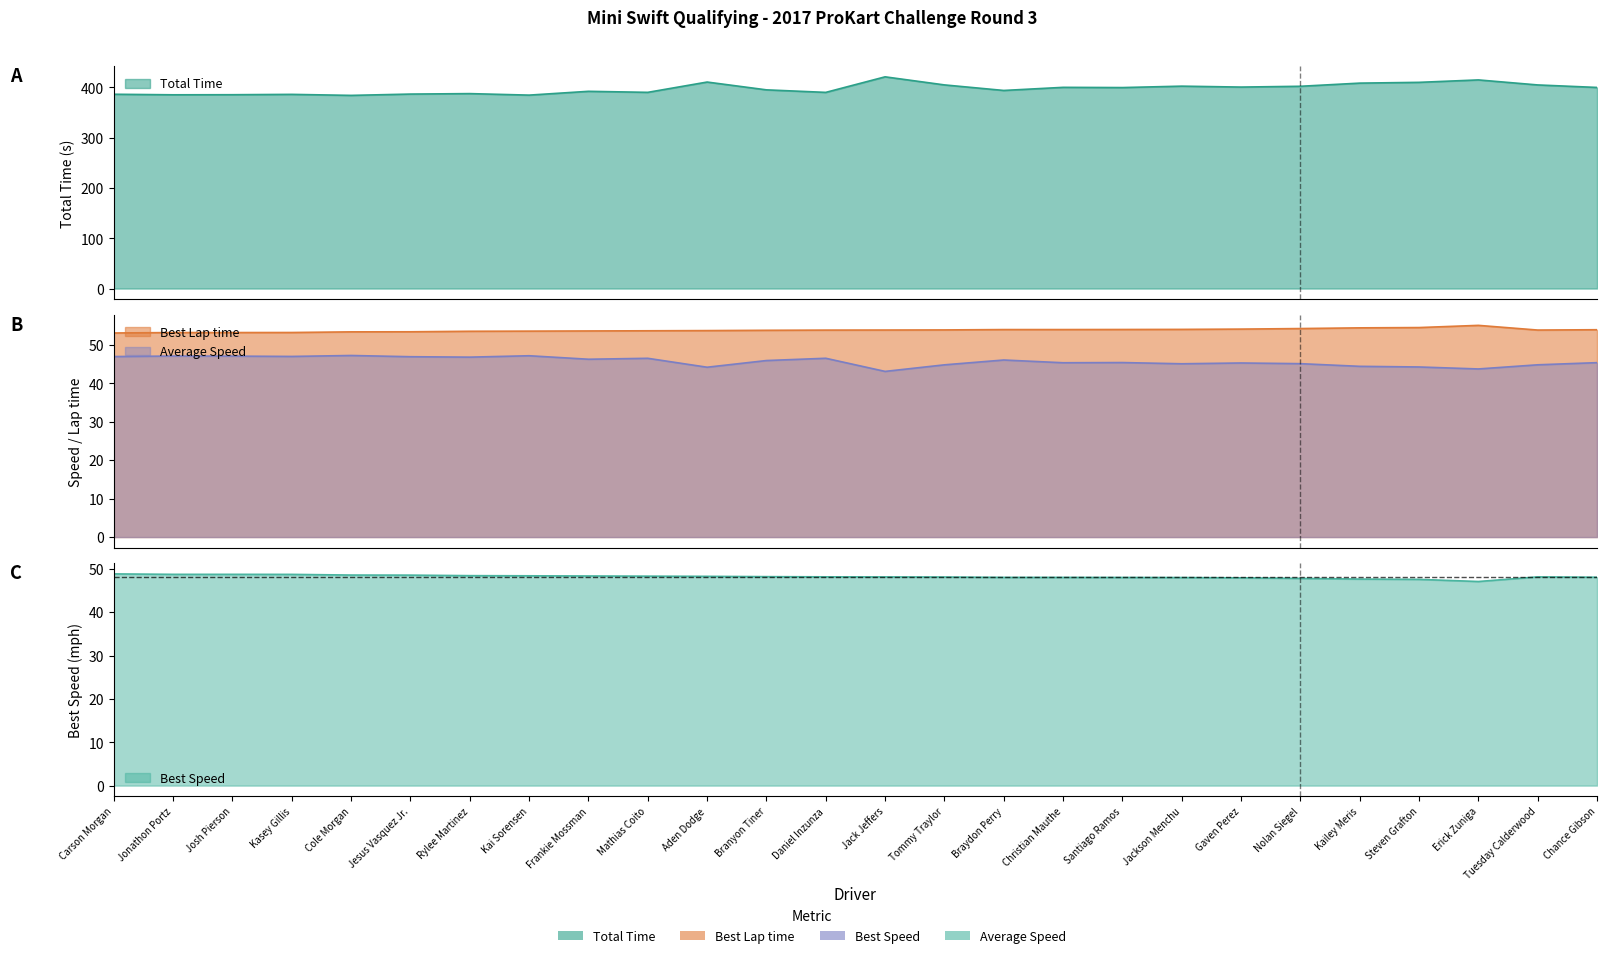

Is the value of Total Time at Jonathon Portz greater than the value of Best Speed at Mathias Coito?

Yes